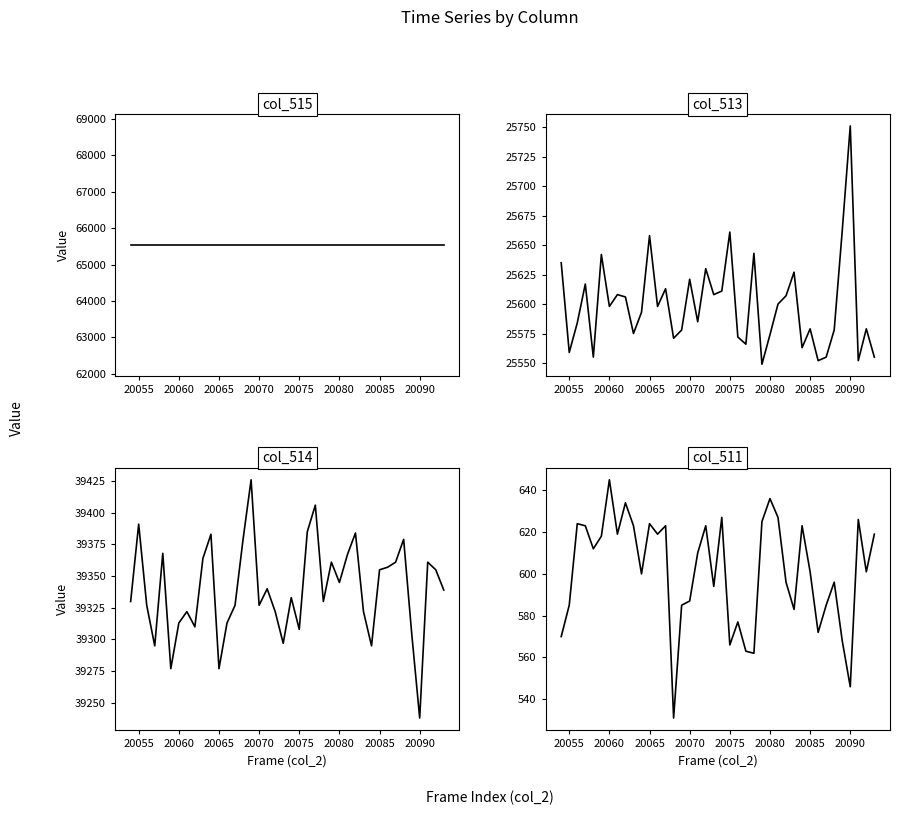

In col_511, how many points are higher than both neighbors (excluding endpoints)?

12